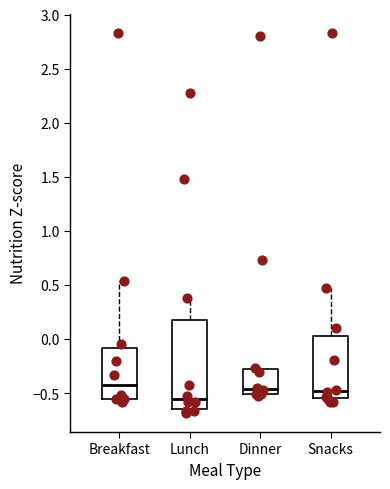

Where is the lower edge of the box for Dinner on the y-axis? The values are not printed on the chart, so give them approximately, as read against the axis.

-0.50